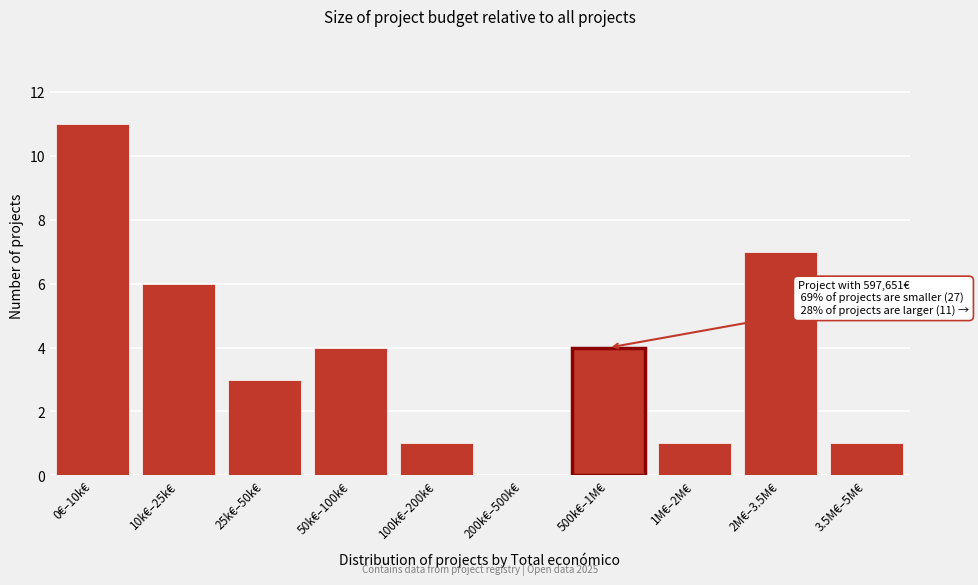

Reading right to left, extract all data points from this chart.

3.5M€–5M€=1	2M€–3.5M€=7	1M€–2M€=1	500k€–1M€=4	200k€–500k€=0	100k€–200k€=1	50k€–100k€=4	25k€–50k€=3	10k€–25k€=6	0€–10k€=11